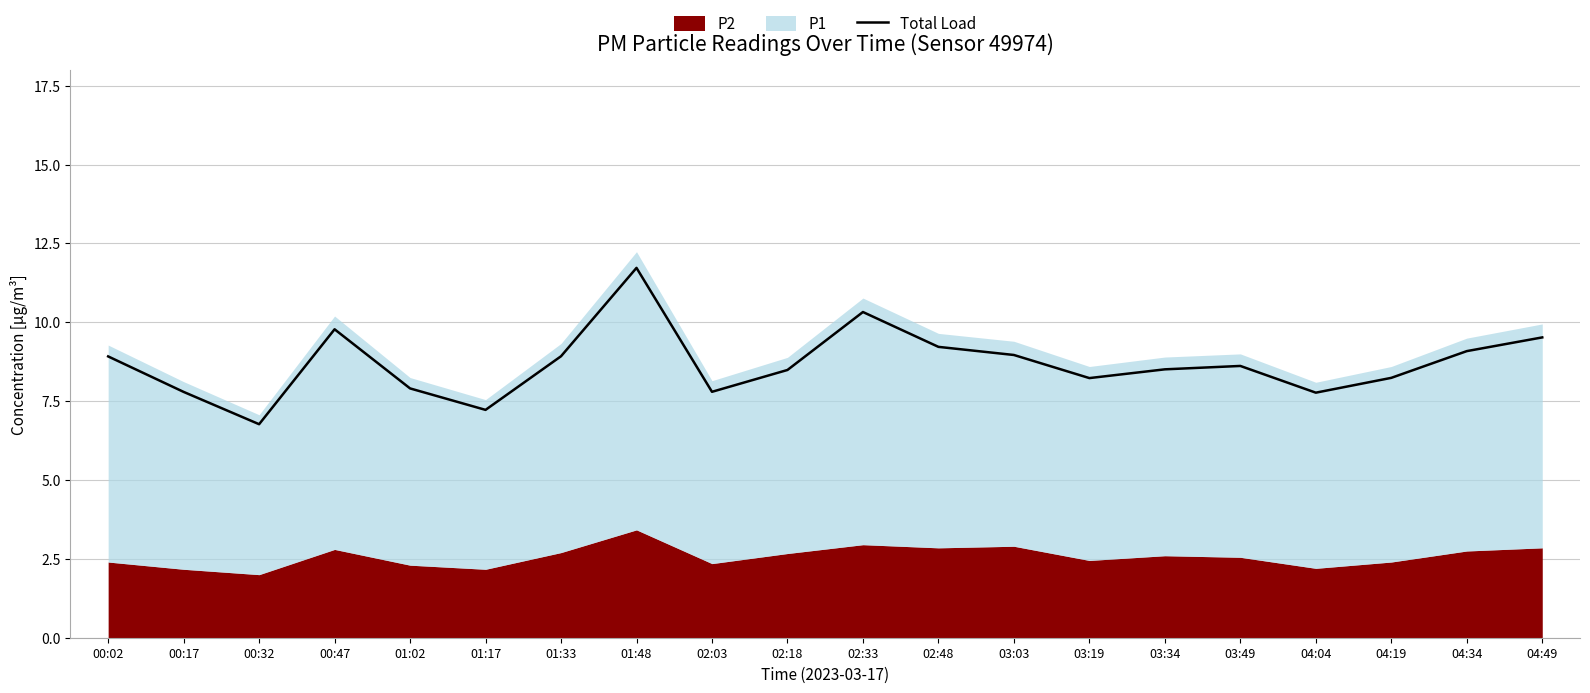

What is the difference between the values at 04:19 and 04:34?

0.8